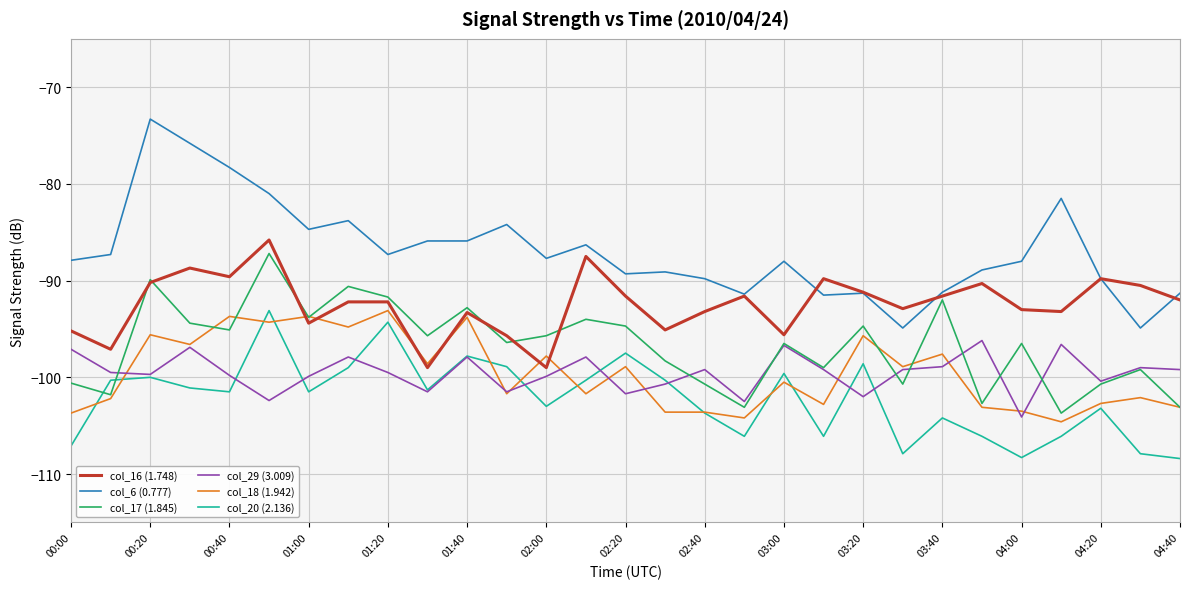

True or false: col_20 (2.136) and col_16 (1.748) intersect in this chart.

False